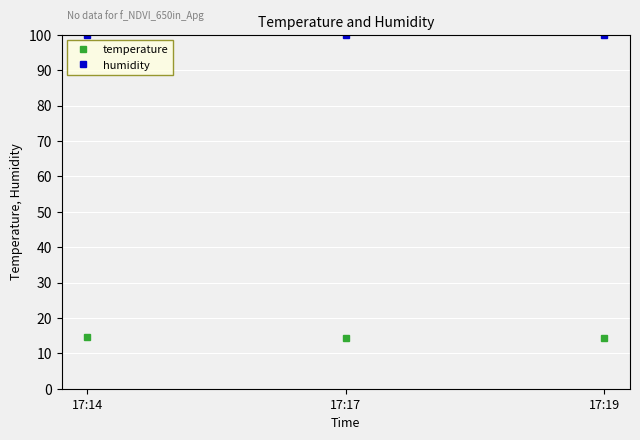

The value of humidity at 17:19 is 99.9. True or false?

True